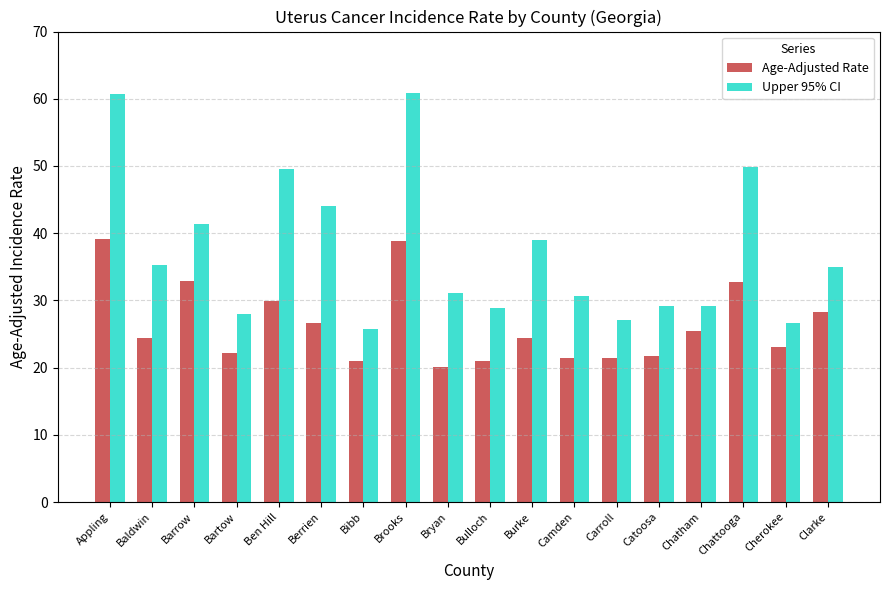

What is the approximate value of Upper 95% CI at Bulloch?

28.8